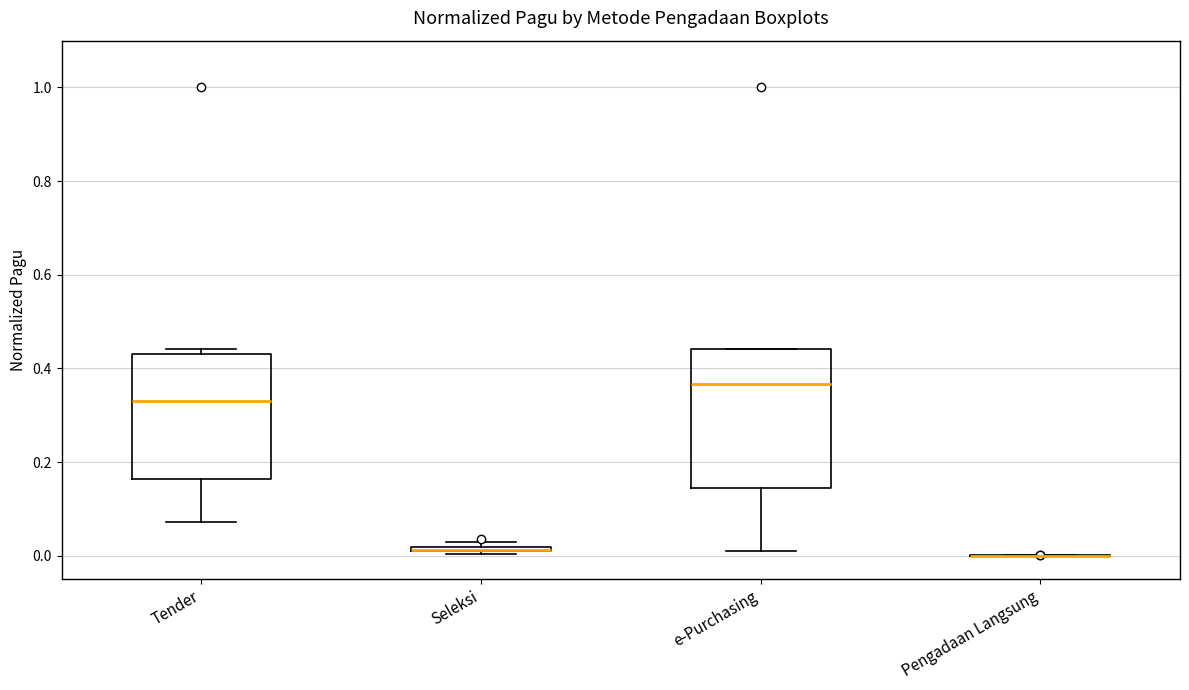

Where is the lower edge of the box for Tender on the y-axis? The values are not printed on the chart, so give them approximately, as read against the axis.

0.16